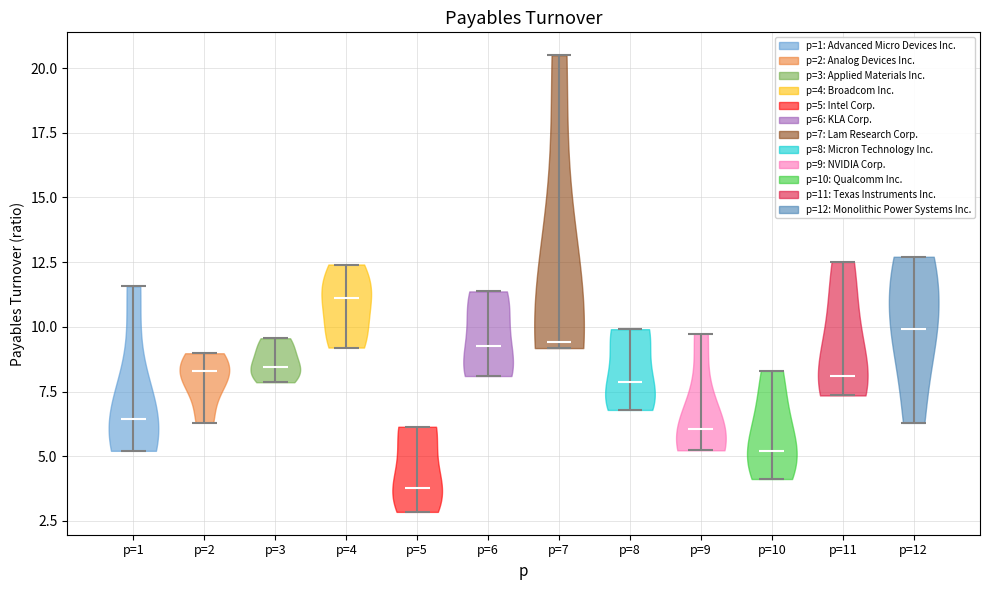

Reading left to right, read every violin against the y-axis: where its median line is, and the lowest and highest points it reaches. The values are not printed on the chart, so give them approximately, as read against the axis.

p=1: median line 6.5, lowest point 5.0, highest point 11.5
p=2: median line 8.5, lowest point 6.5, highest point 9.0
p=3: median line 8.5, lowest point 8.0, highest point 9.5
p=4: median line 11.0, lowest point 9.0, highest point 12.5
p=5: median line 4.0, lowest point 3.0, highest point 6.0
p=6: median line 9.5, lowest point 8.0, highest point 11.5
p=7: median line 9.5, lowest point 9.0, highest point 20.5
p=8: median line 8.0, lowest point 7.0, highest point 10.0
p=9: median line 6.0, lowest point 5.0, highest point 9.5
p=10: median line 5.0, lowest point 4.0, highest point 8.5
p=11: median line 8.0, lowest point 7.5, highest point 12.5
p=12: median line 10.0, lowest point 6.5, highest point 12.5